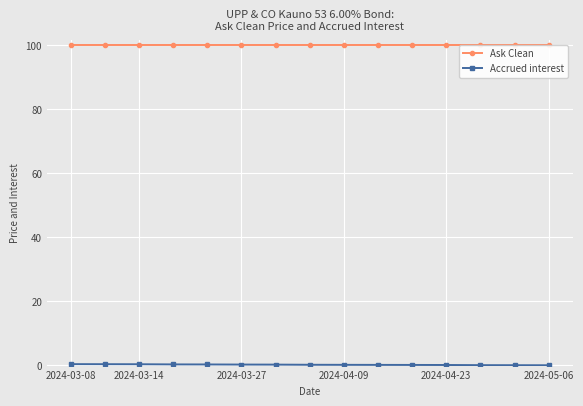

What is the sum of all Ask Clean values?

1500.0